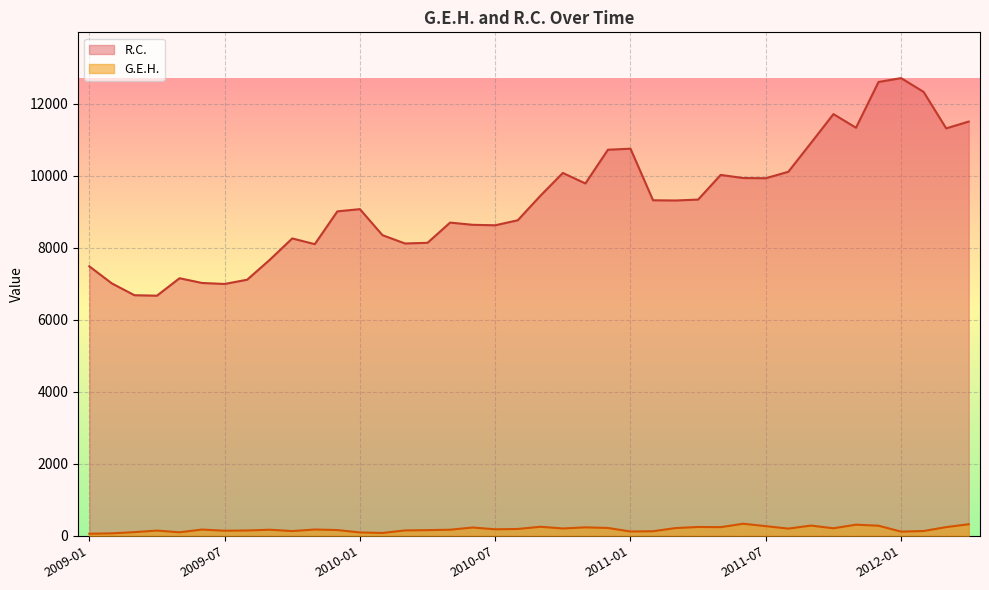

How many data points in G.E.H. are above 175?

20